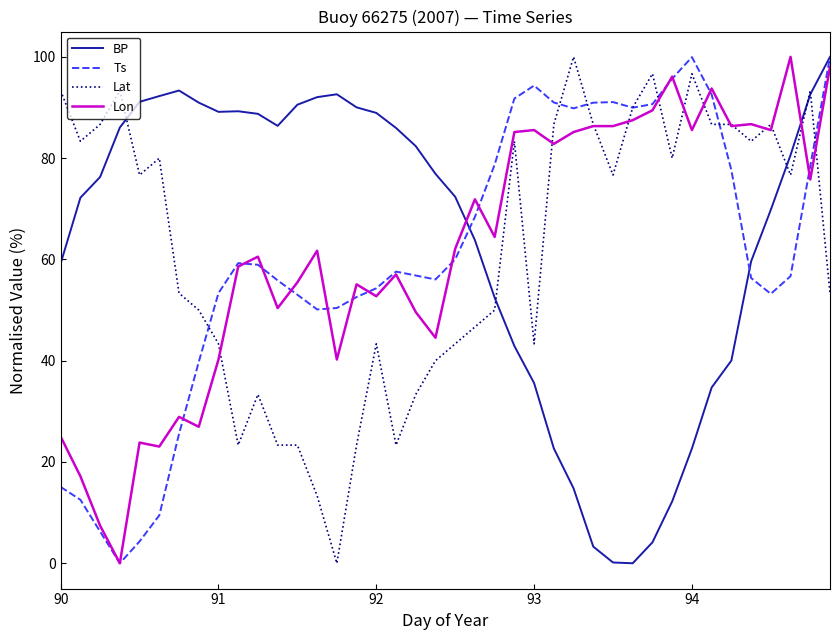

What is the highest value of the BP series?

100.0